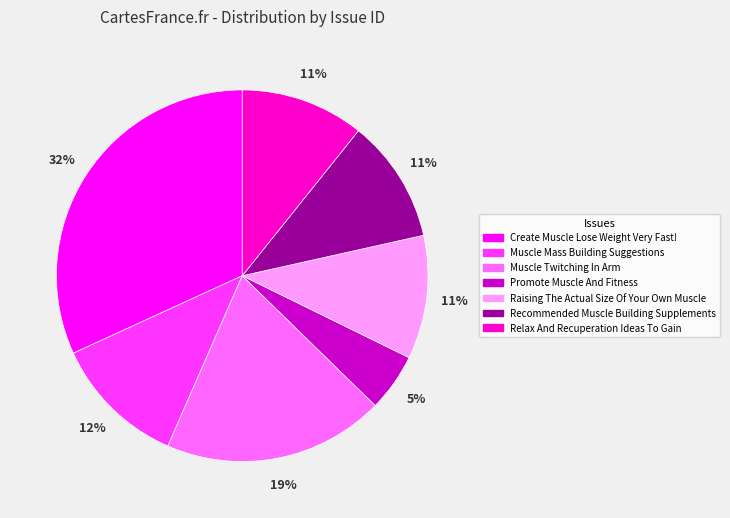

Does Create Muscle Lose Weight Very Fast! account for over 50% of the chart?

No